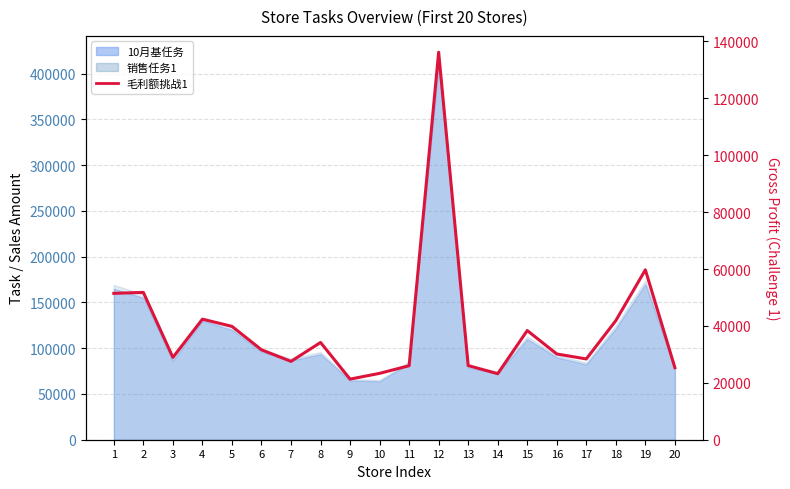

Reading right to left, transcribe all the data shown in this chart.

20=25325.7	19=59720.8	18=41873.2	17=28398.2	16=30143.6	15=38377.7	14=23202.1	13=26072.5	12=136209.1	11=26018.9	10=23328.2	9=21303.9	8=34189.2	7=27539.4	6=31614.4	5=39854.0	4=42378.8	3=28924.8	2=51789.4	1=51452.0